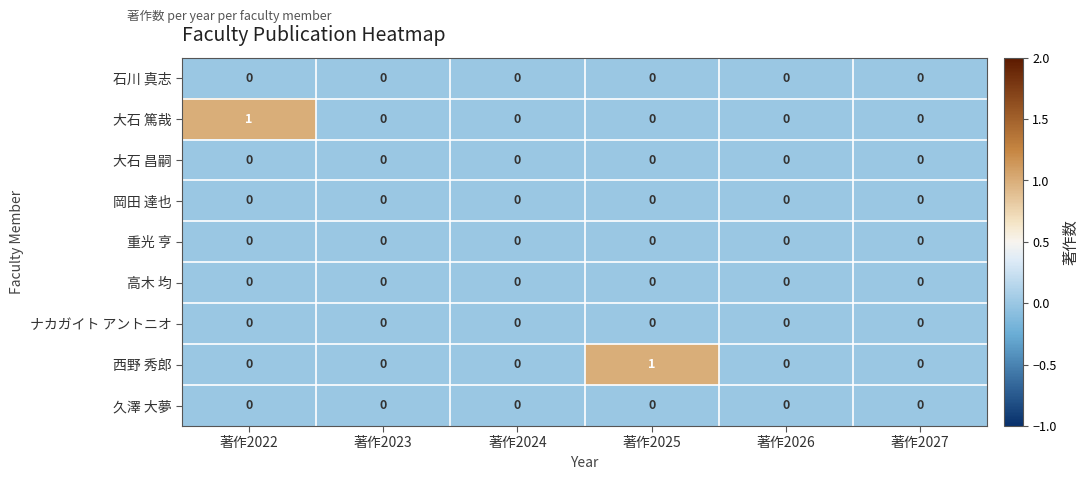

How many 西野 秀郎 values are between 0 and 1?

6